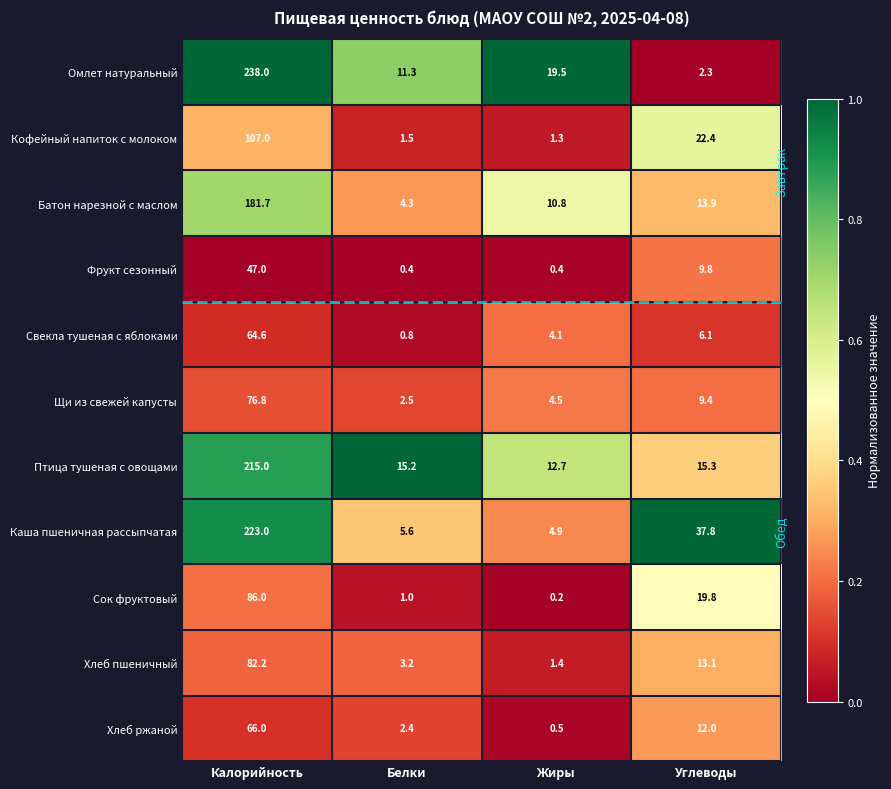

Which category has the lowest value in the Щи из свежей капусты series?

Белки